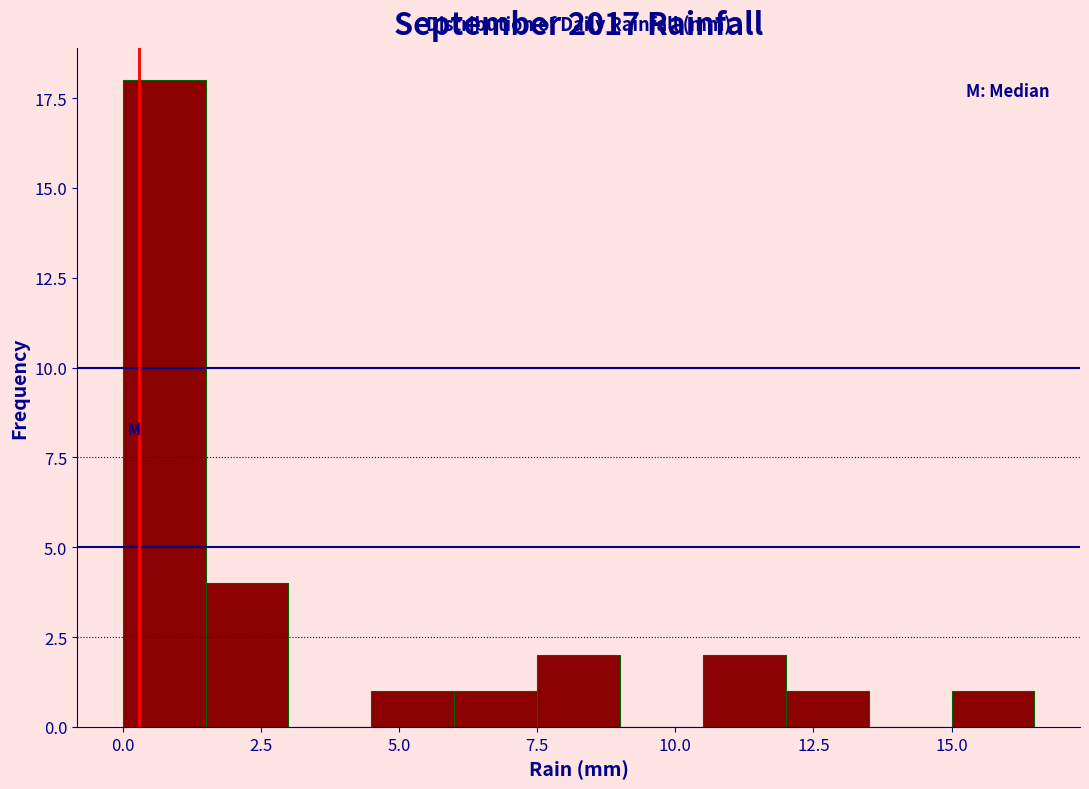

Read against the x-axis, roughly where is the centre of the tallest bar?

1.0